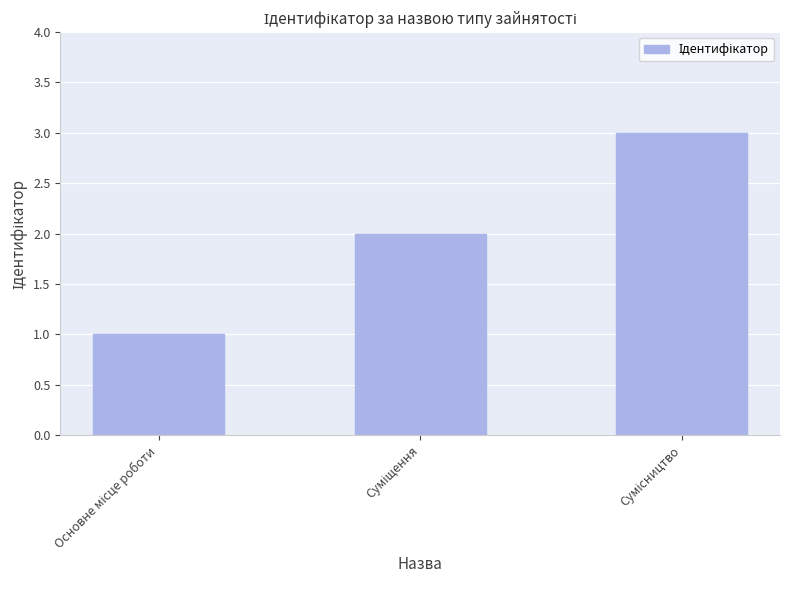

What is the maximum value shown in the chart?

3